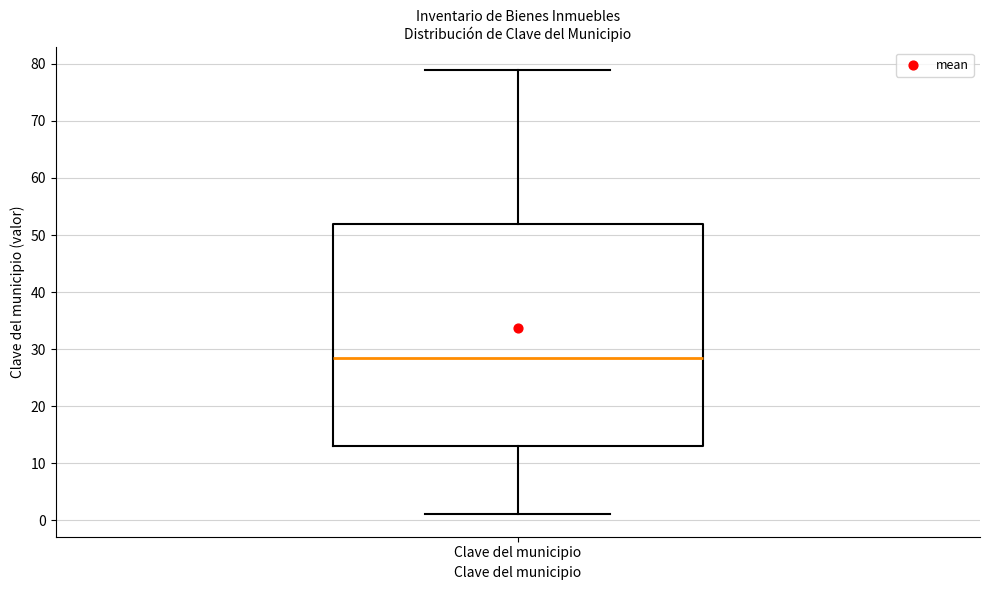

Read this box plot against the y-axis: the position of the median line, the range covered by the box, and the ends of both whiskers. The values are not printed on the chart, so give them approximately, as read against the axis.

median 29, box 13 to 52, whiskers 1 to 79